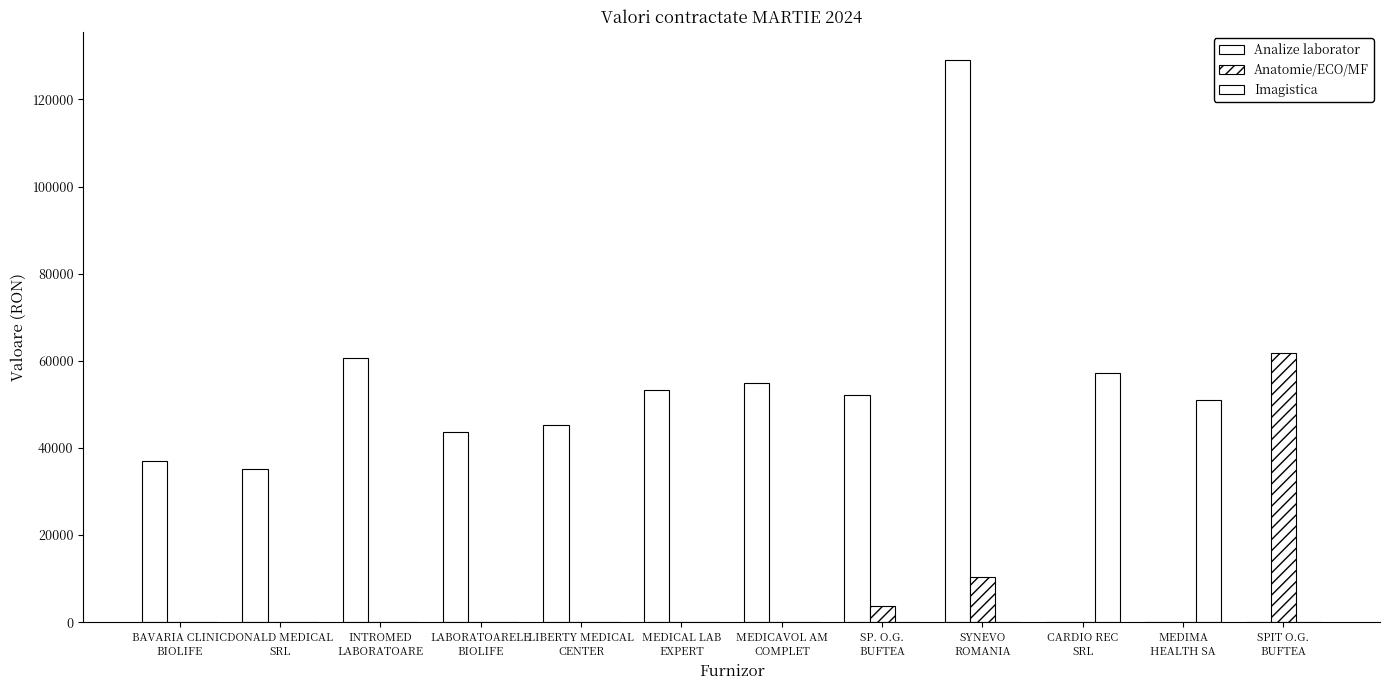

Where is Anatomie/ECO/MF nearest to the value 30894?

SYNEVO
ROMANIA